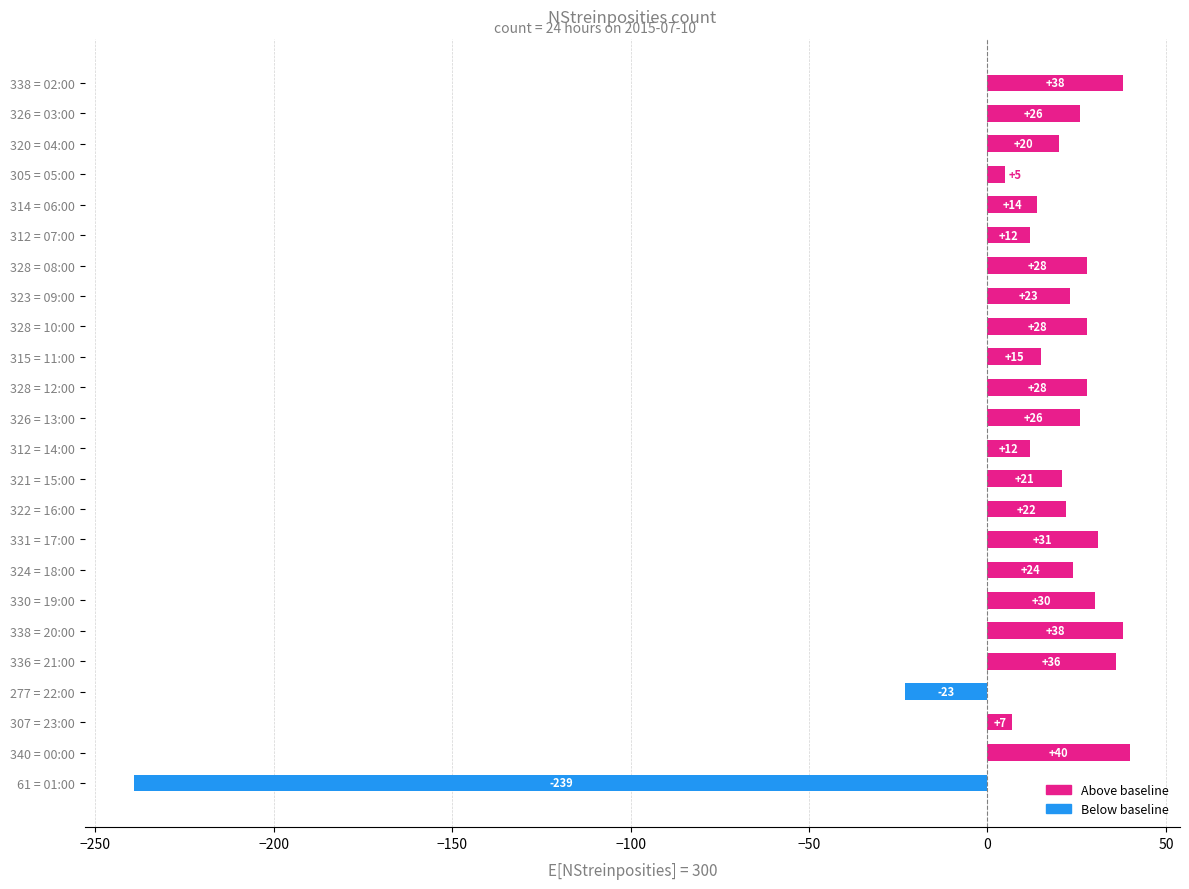

Where is the data nearest to the value -99?

277 = 22:00